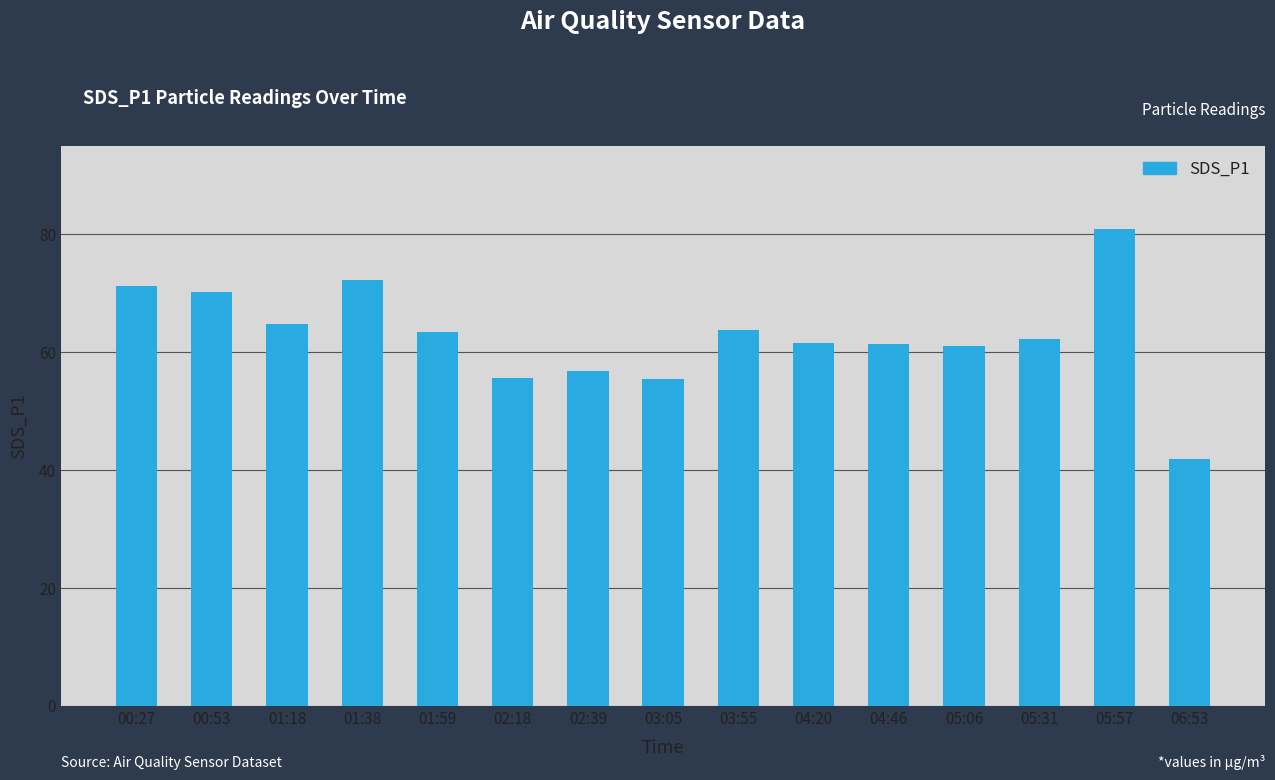

What is the difference between the maximum and minimum values?

39.0